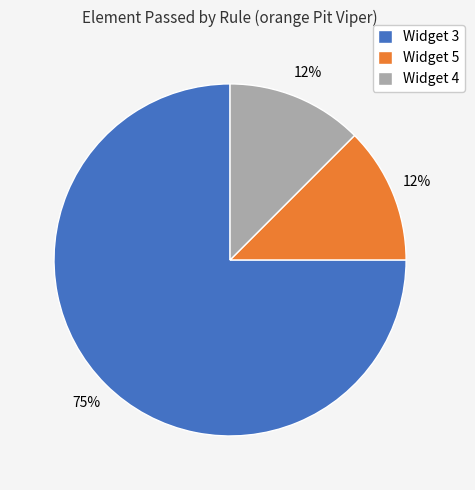

Which has a higher value, Widget 5 or Widget 3?

Widget 3